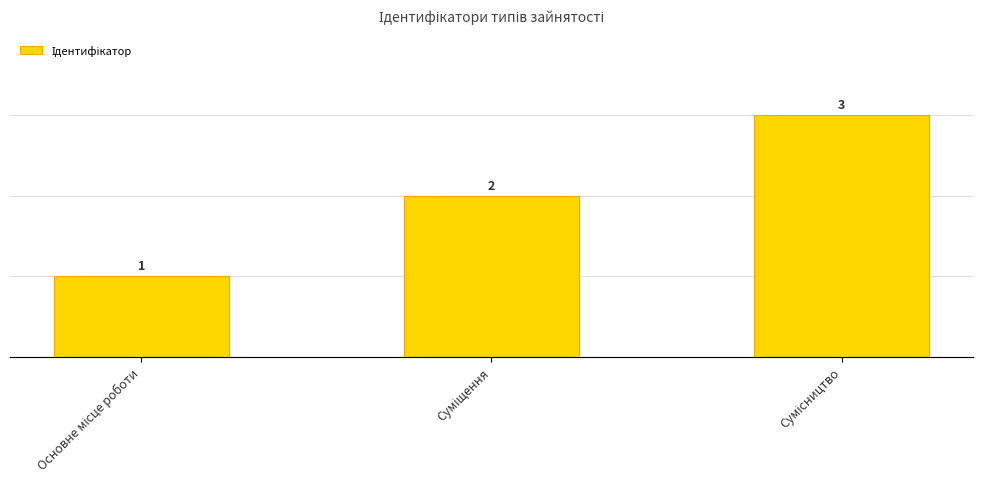

How many series are shown in this chart?

1